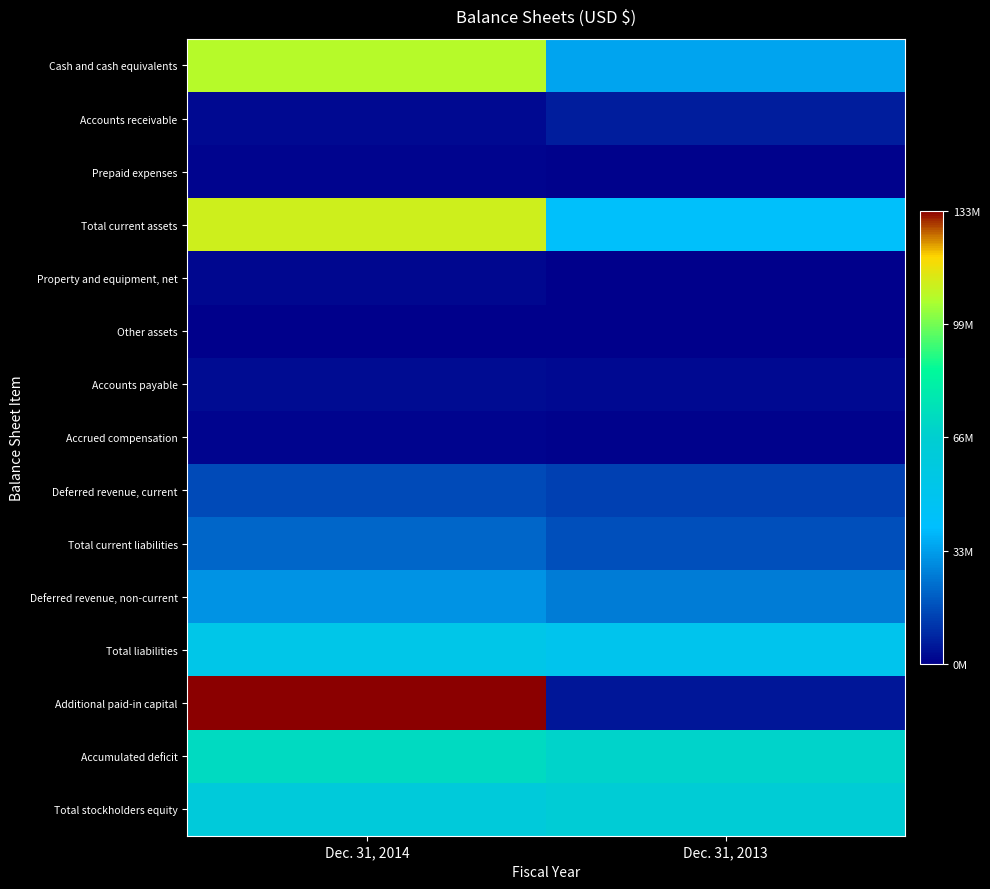

Count the number of categories in the chart.

2